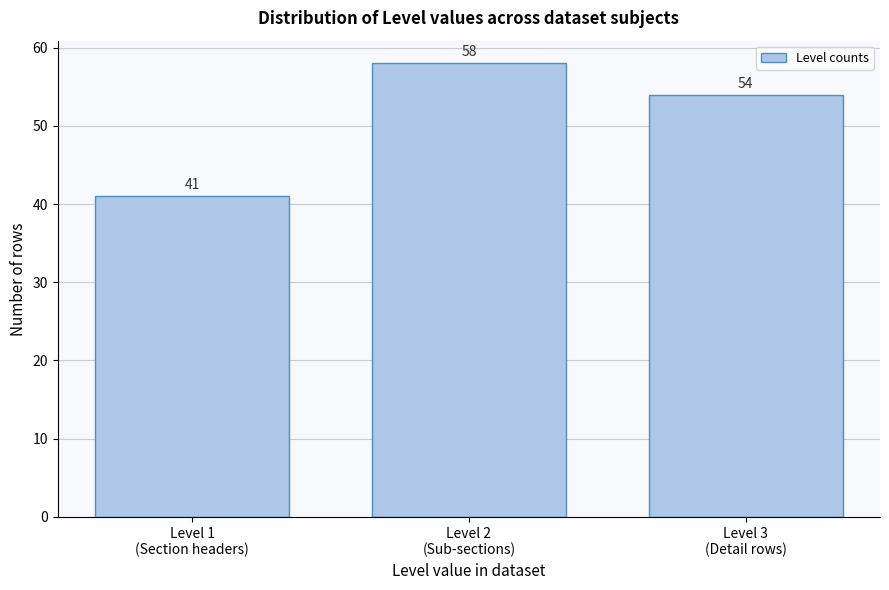

Reading left to right, transcribe all the data shown in this chart.

41	58	54